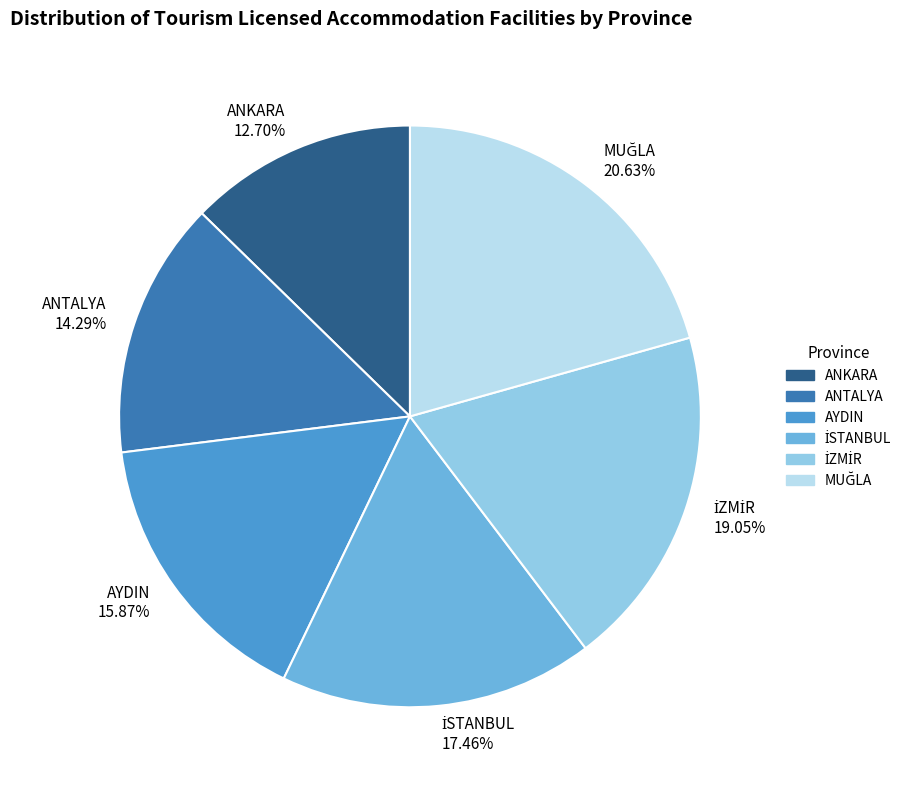

To the nearest percent, what portion does ANKARA represent?

13%